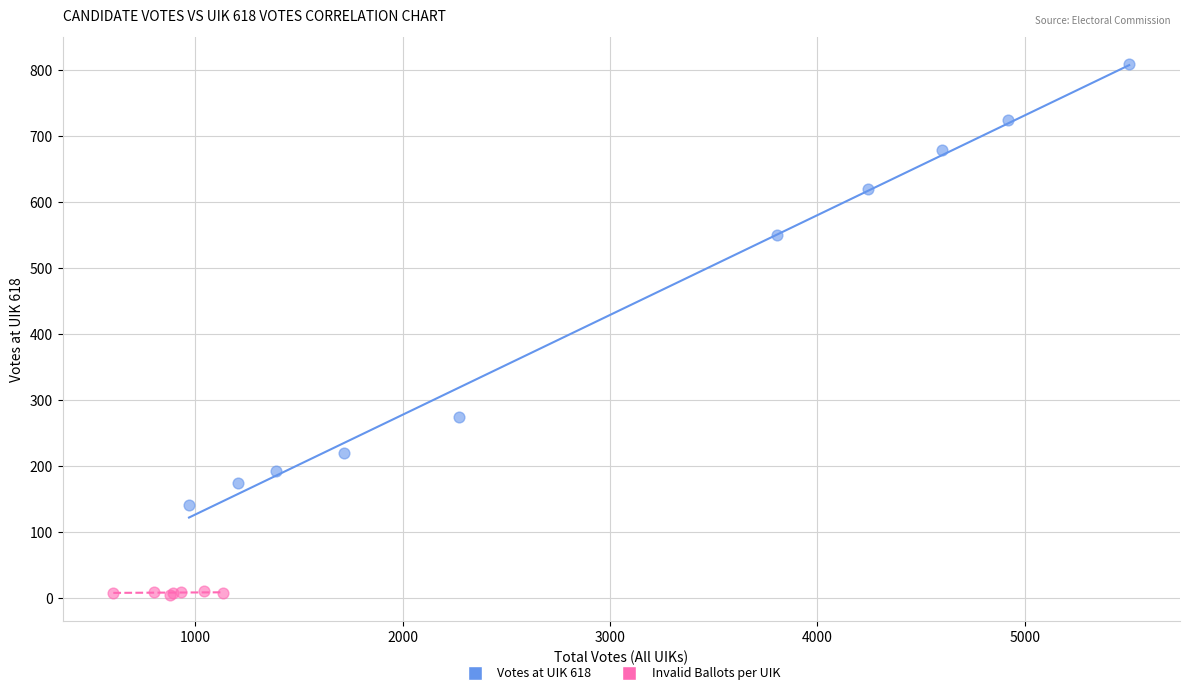

Which series reaches the minimum Y coordinate?

Invalid Ballots per UIK